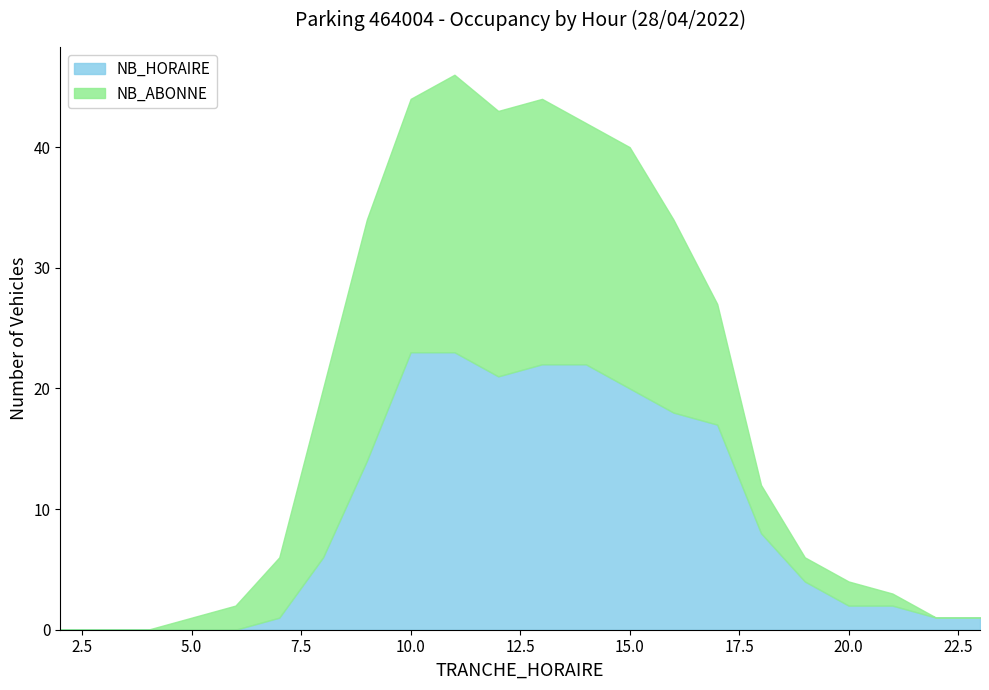

Is it true that NB_HORAIRE equals 15 at 10.0?

False